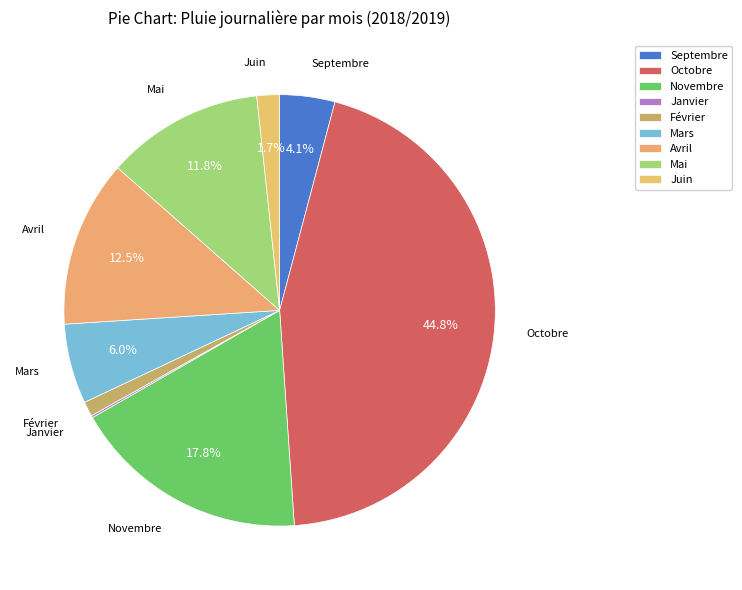

Does Mai represent more than half of the total?

No